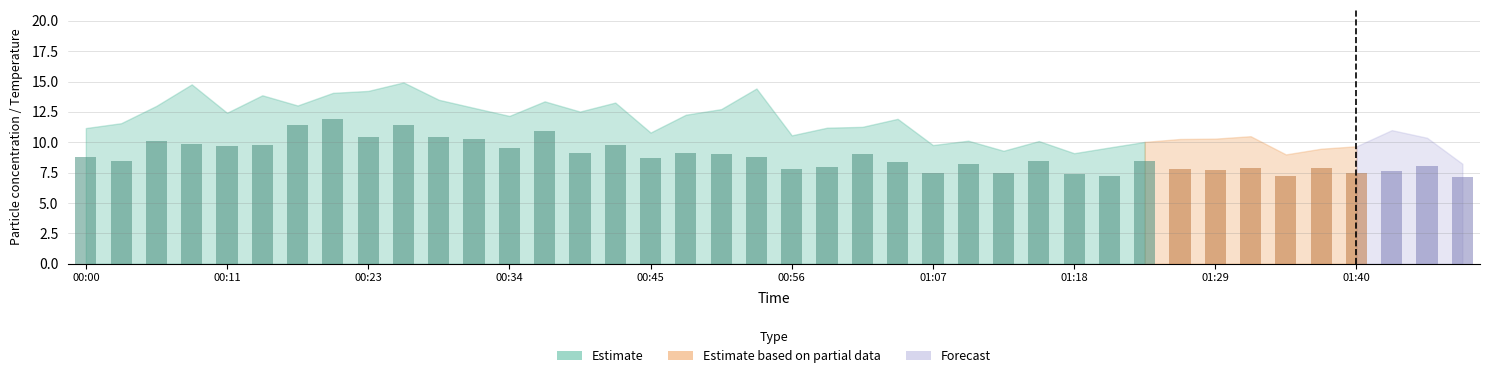

What is the difference between the maximum and second lowest values?

4.7